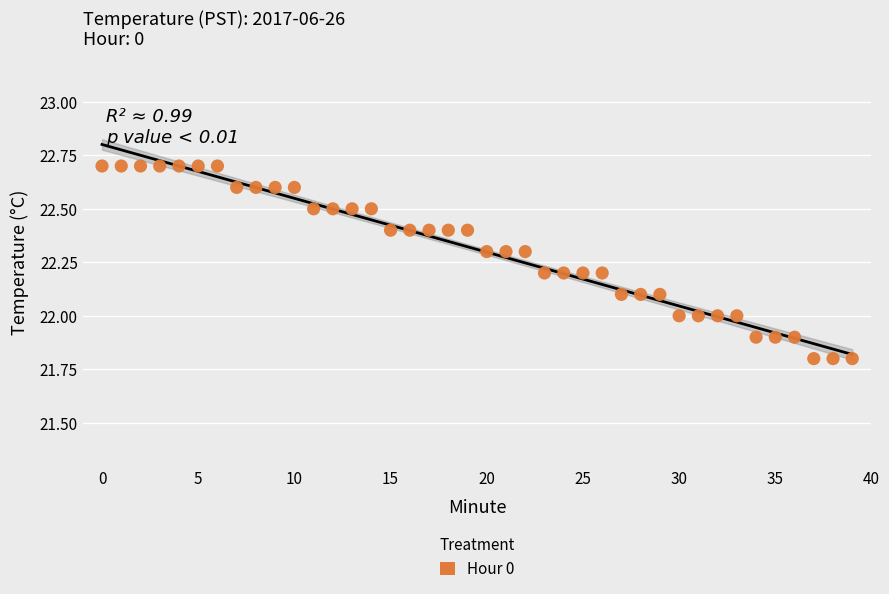

What is the range of Y values (max minus min)?

0.9